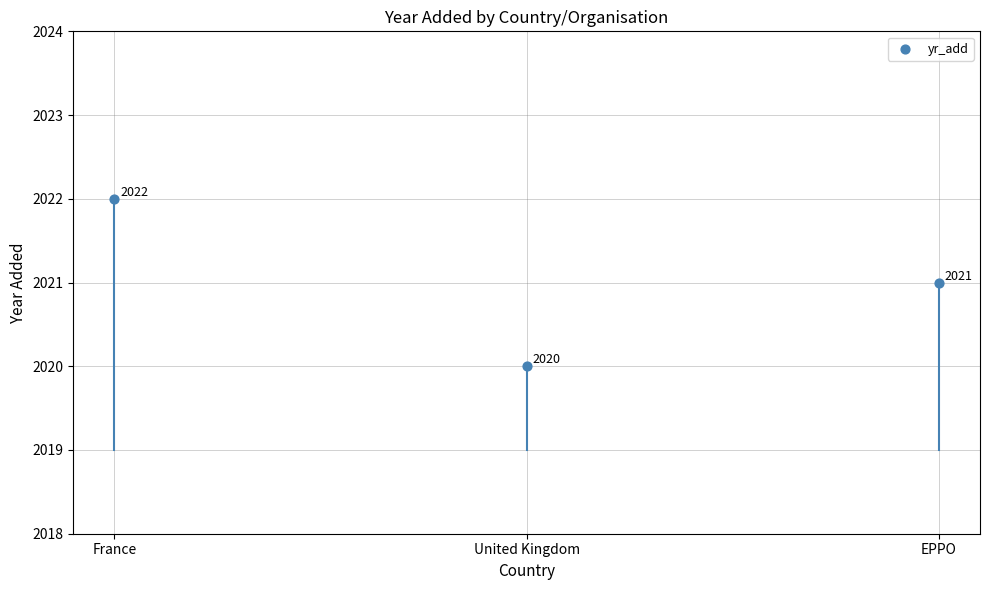

What Y value in the scatter plot is closest to 2021?

2021